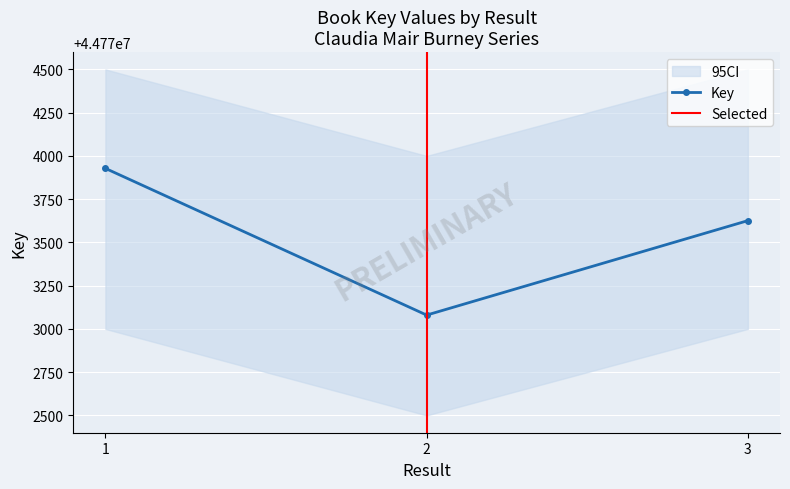

What is the change in value from 1 to 2?

-848